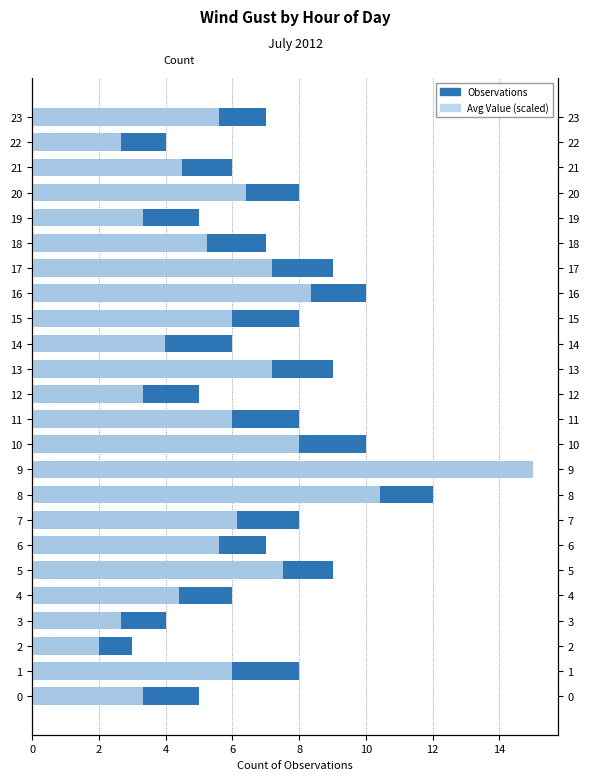

At which category is the sum across all series the highest?

9